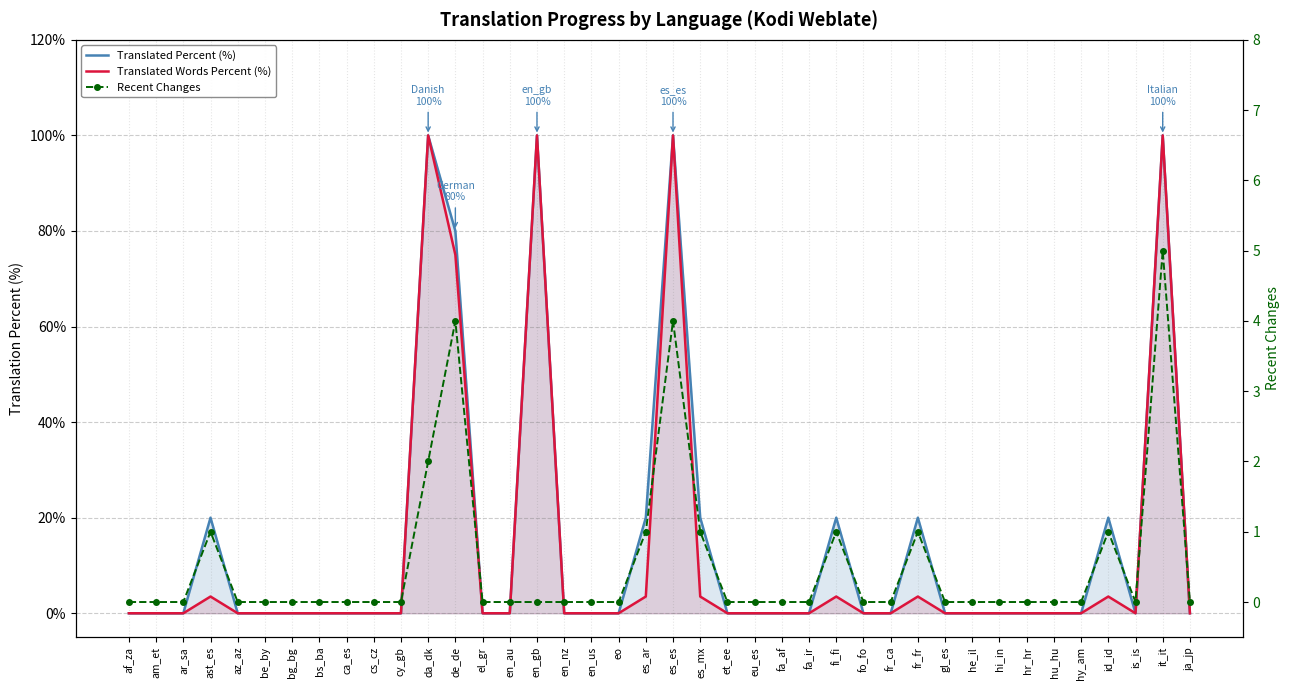

How many lines are shown in the chart?

3